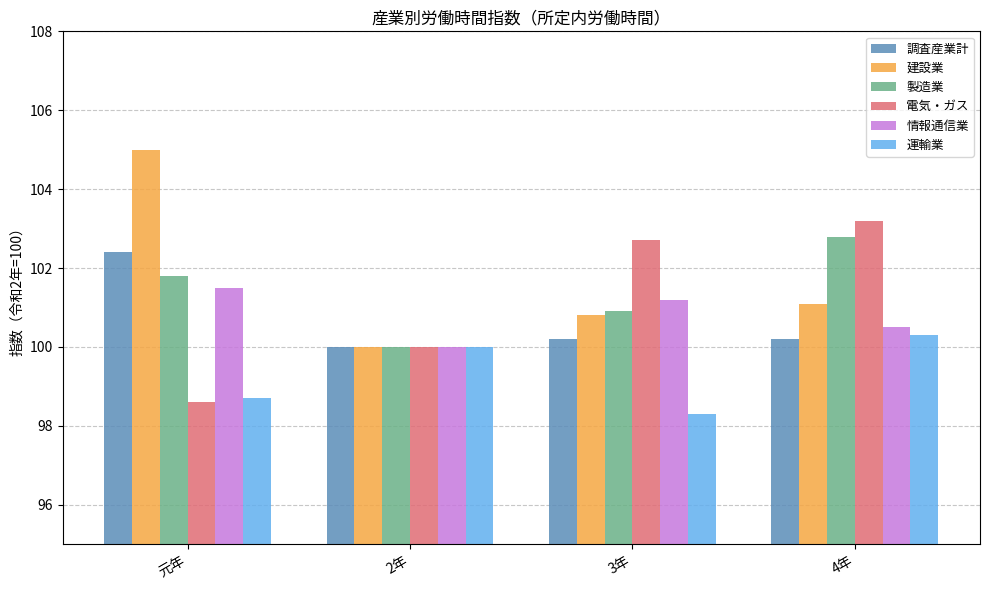

What is the label of the 2nd bar from the left?

2年